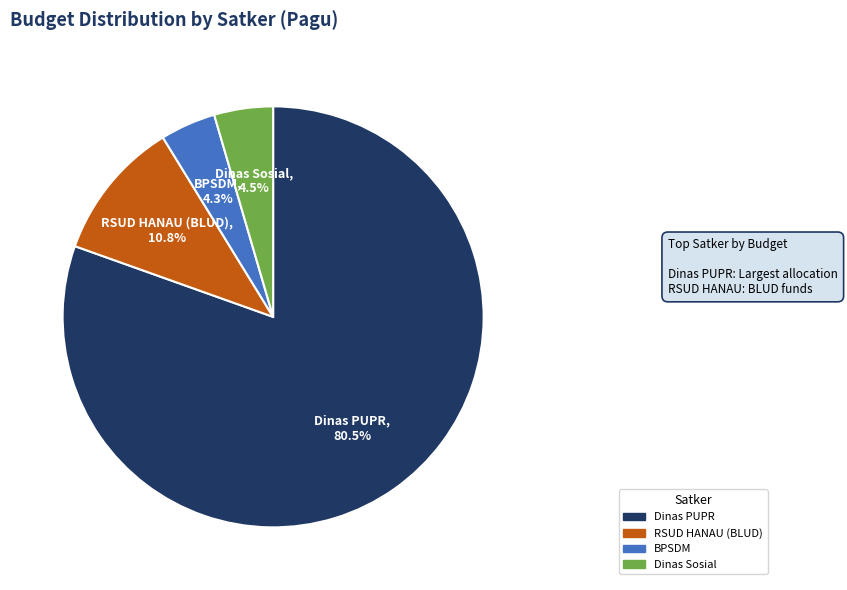

What portion of the pie excludes RSUD HANAU (BLUD)?

89.2%